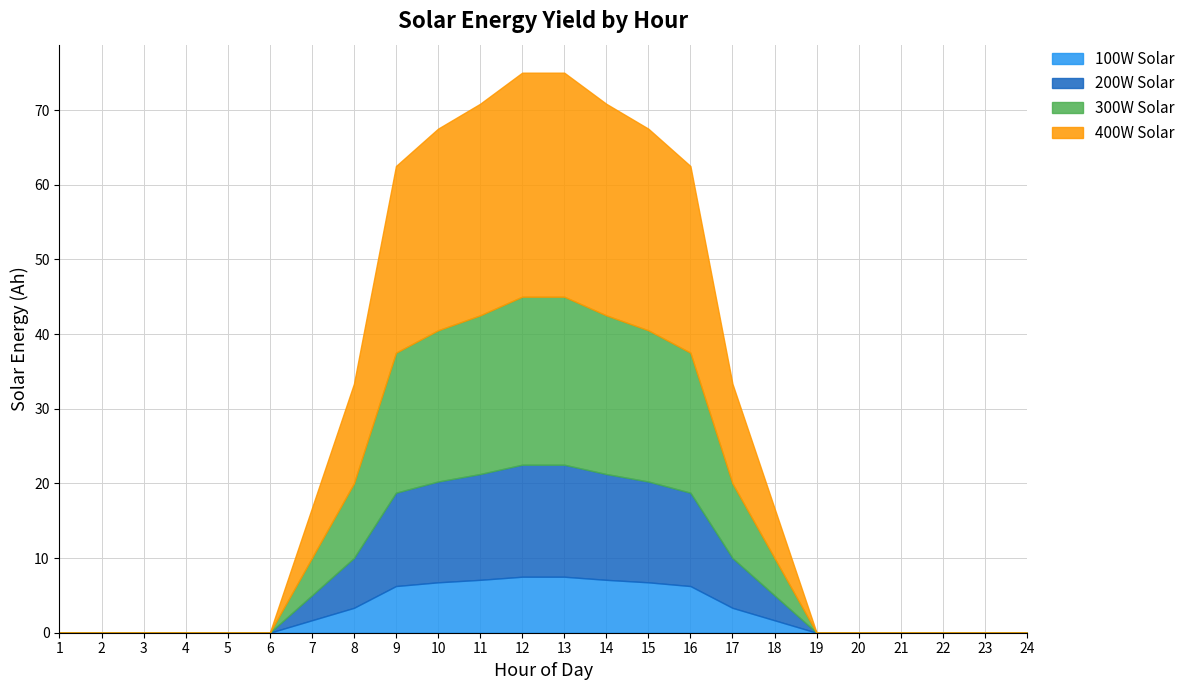

Reading left to right, what are all the values shown in this chart?

100W Solar: 0.0	0.0	0.0	0.0	0.0	0.0	1.7	3.3	6.2	6.8	7.1	7.5	7.5	7.1	6.8	6.2	3.3	1.7	0.0	0.0	0.0	0.0	0.0	0.0
200W Solar: 0.0	0.0	0.0	0.0	0.0	0.0	3.3	6.7	12.5	13.5	14.2	15.0	15.0	14.2	13.5	12.5	6.7	3.3	0.0	0.0	0.0	0.0	0.0	0.0
300W Solar: 0.0	0.0	0.0	0.0	0.0	0.0	5.0	10.0	18.8	20.3	21.2	22.5	22.5	21.2	20.3	18.8	10.0	5.0	0.0	0.0	0.0	0.0	0.0	0.0
400W Solar: 0.0	0.0	0.0	0.0	0.0	0.0	6.7	13.3	25.0	27.0	28.3	30.0	30.0	28.3	27.0	25.0	13.3	6.7	0.0	0.0	0.0	0.0	0.0	0.0